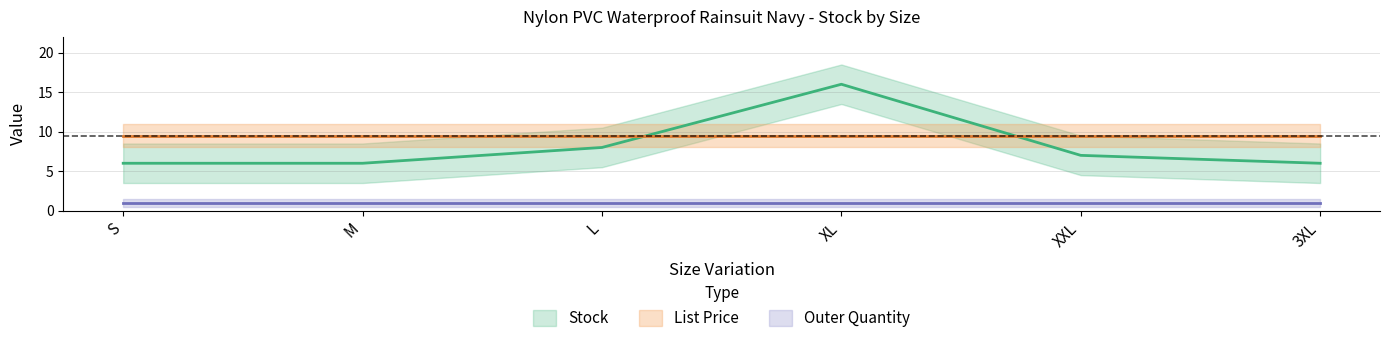

What is the label of the 4th point from the left?

XL